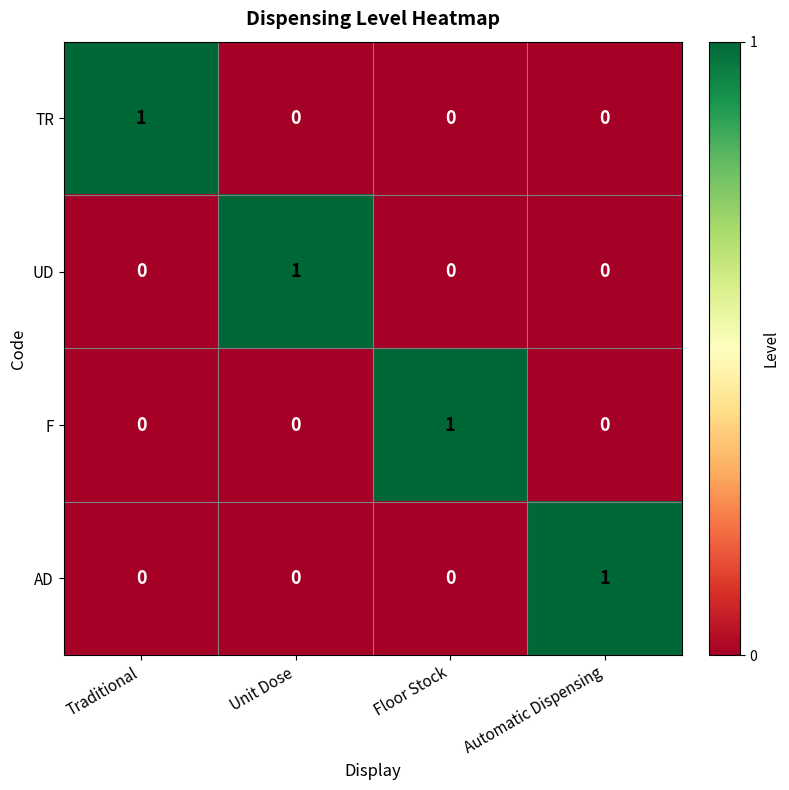

At which label does F reach its peak?

Floor Stock